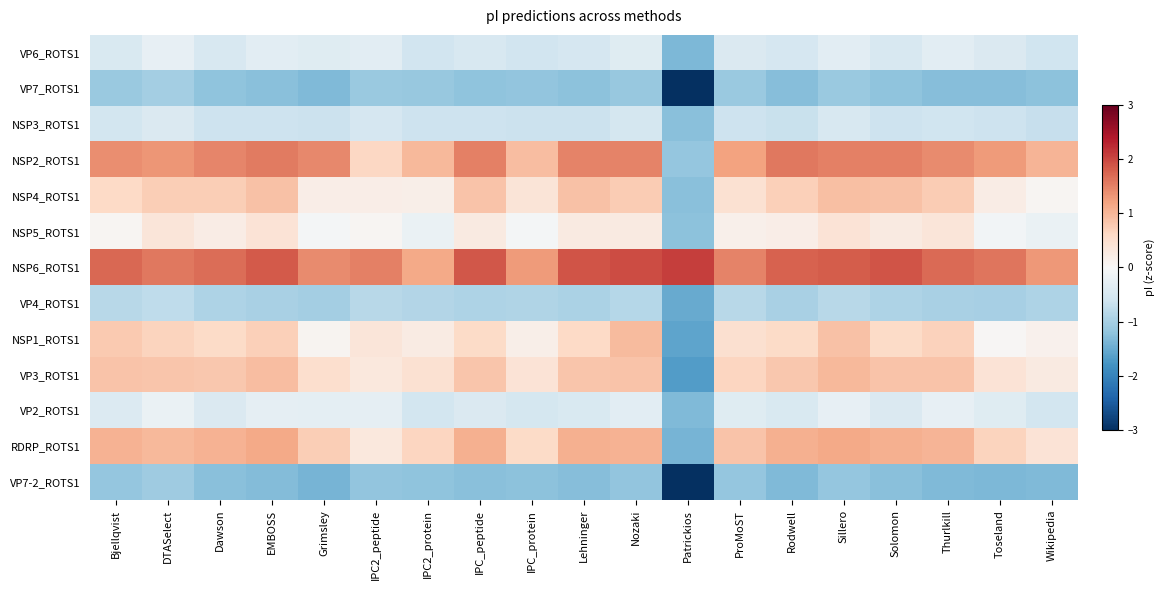

What is the difference between the highest and lowest values at Solomon?

3.1